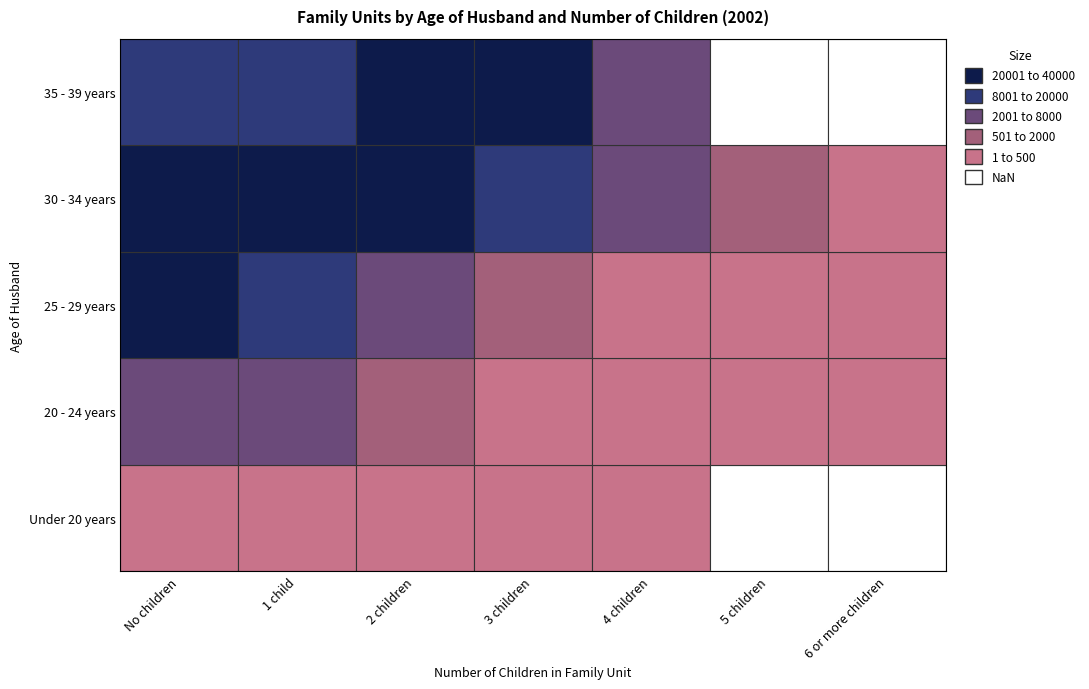

Which series has the largest total across all categories?

35 - 39 years